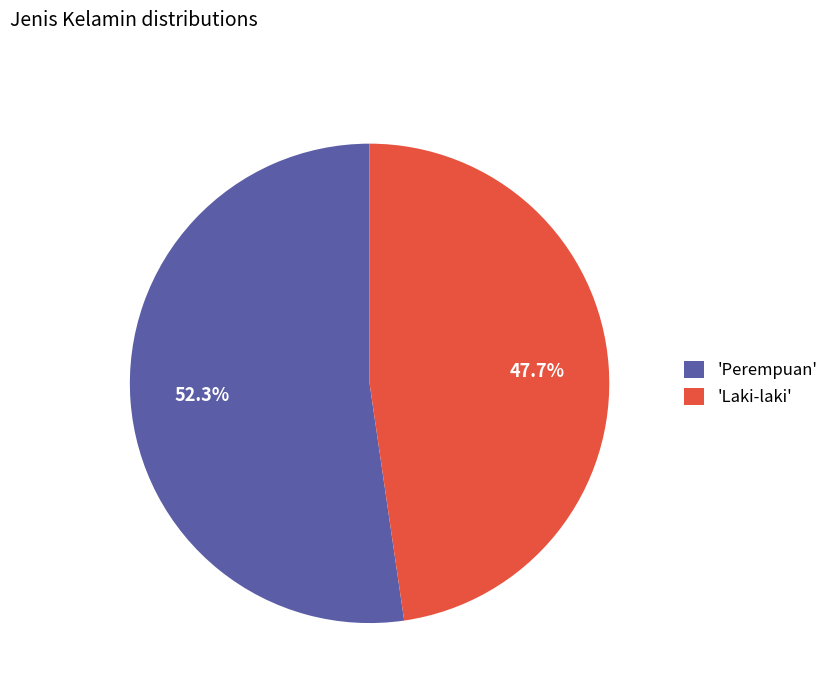

Rank the categories by value from highest to lowest.

'Perempuan', 'Laki-laki'